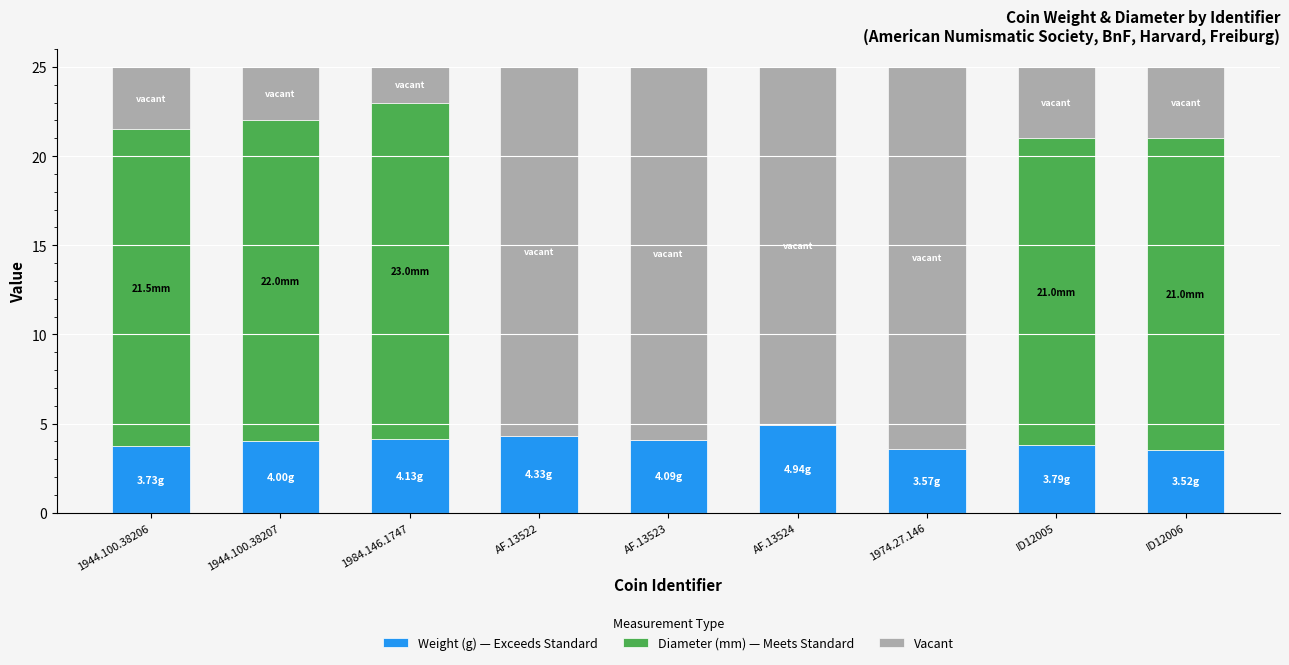

Are the bars grouped side by side (vs. stacked)?

No